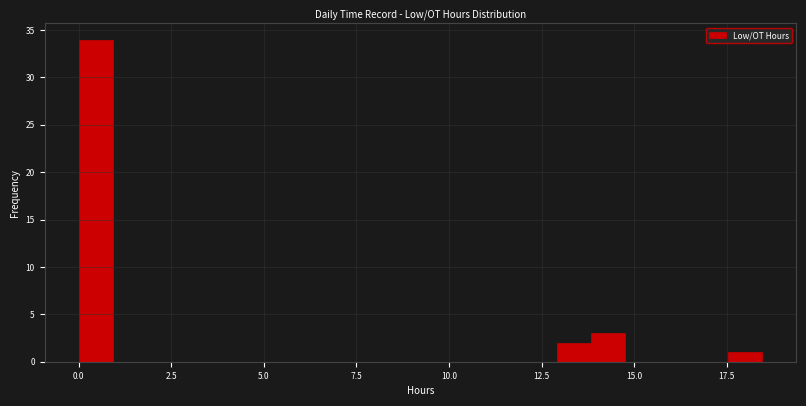

Read against the x-axis, roughly where is the centre of the tallest bar?

0.5